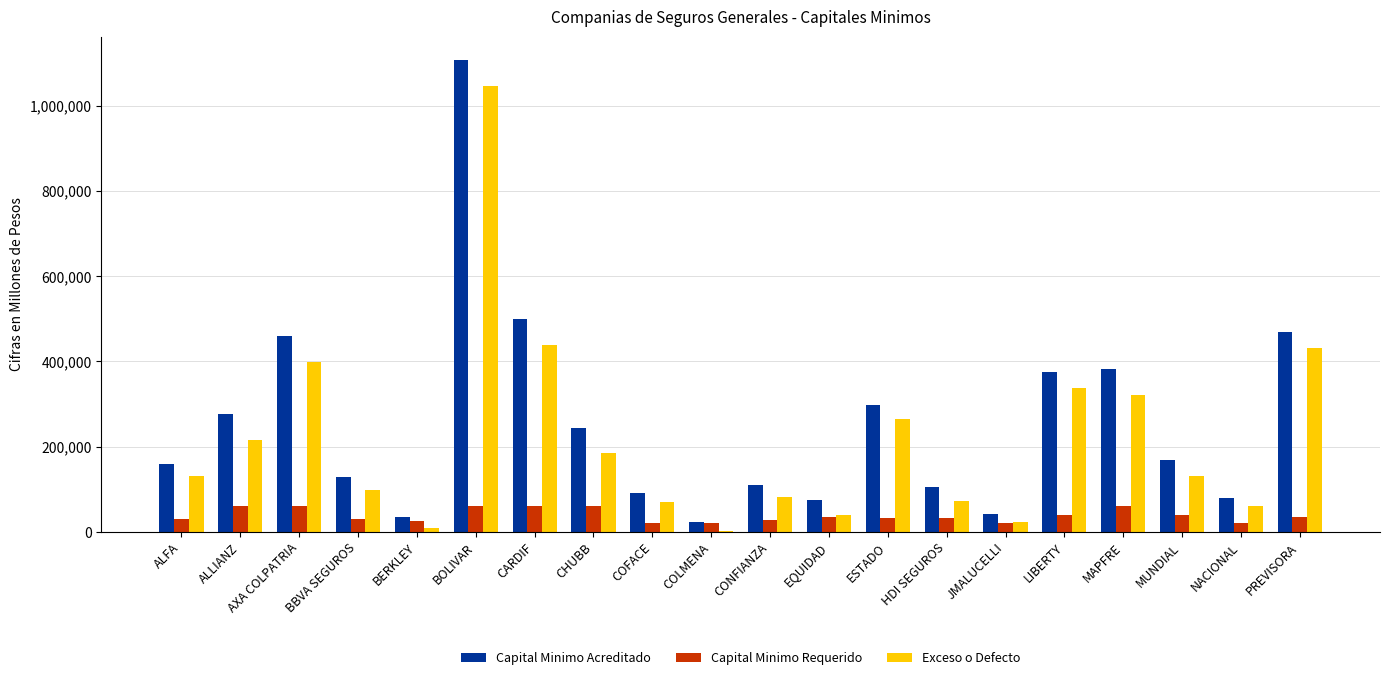

At which label does Capital Minimo Acreditado first exceed 169590?

ALLIANZ